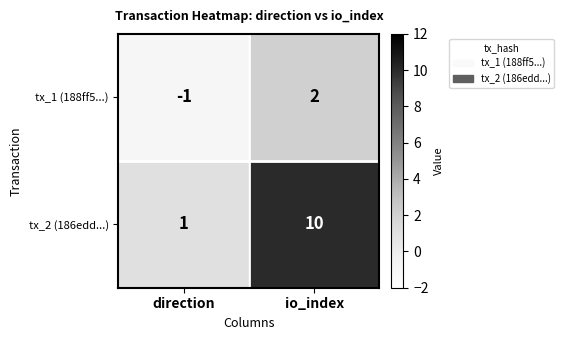

At which label does tx_1 (188ff5...) reach its peak?

io_index